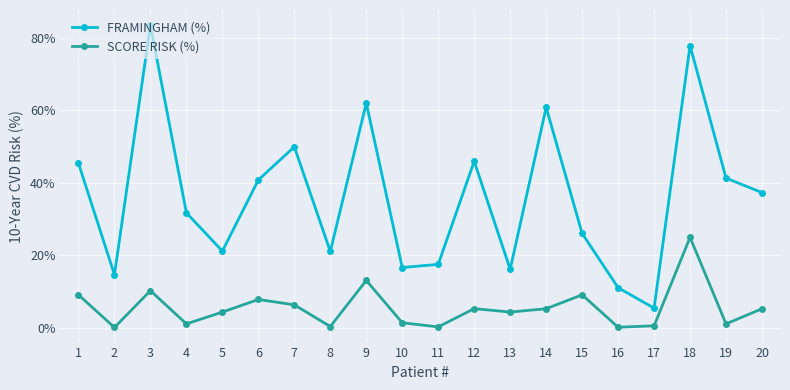

How many lines are shown in the chart?

2